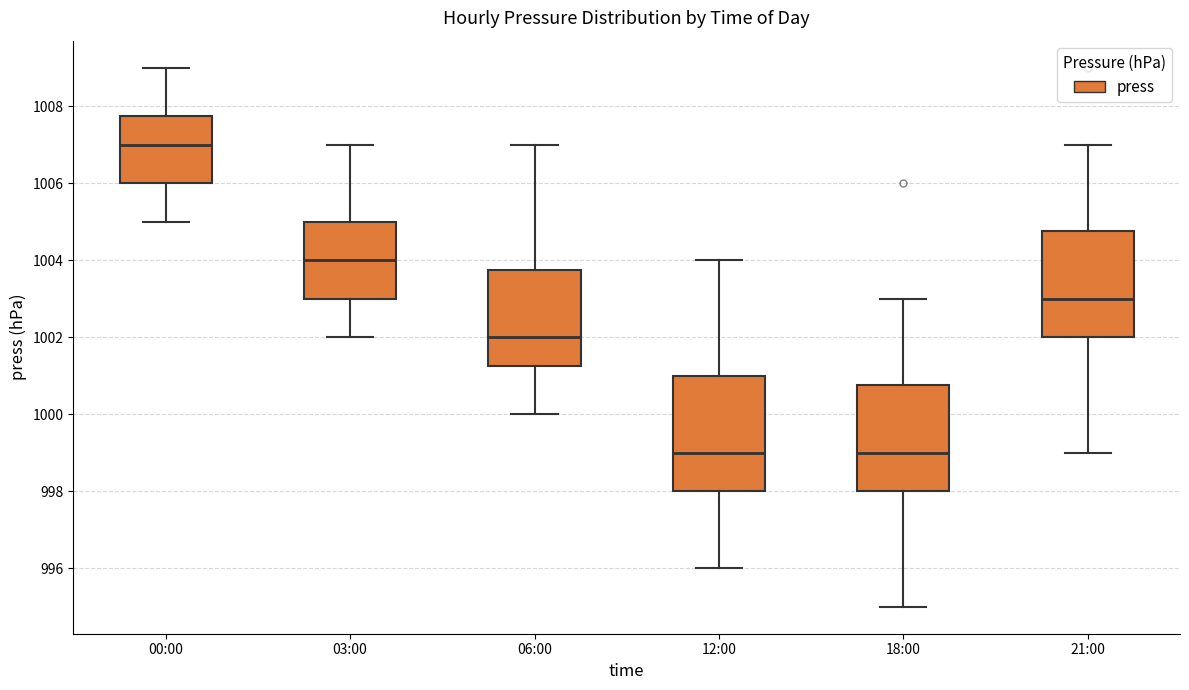

Reading left to right, transcribe this box plot: for each box, give where its median line is, the range the box spans, and where its two whiskers end, as read against the y-axis. The values are not printed on the chart, so give them approximately, as read against the axis.

00:00: median 1007.0, box 1006.0 to 1007.8, whiskers 1005.0 to 1009.0
03:00: median 1004.0, box 1003.0 to 1005.0, whiskers 1002.0 to 1007.0
06:00: median 1002.0, box 1001.2 to 1003.8, whiskers 1000.0 to 1007.0
12:00: median 999.0, box 998.0 to 1001.0, whiskers 996.0 to 1004.0
18:00: median 999.0, box 998.0 to 1000.8, whiskers 995.0 to 1003.0
21:00: median 1003.0, box 1002.0 to 1004.8, whiskers 999.0 to 1007.0